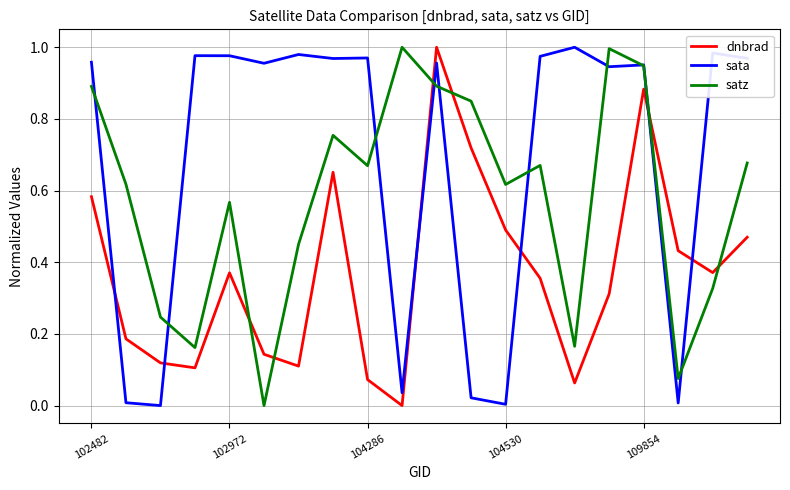

Which series has the largest total across all categories?

sata